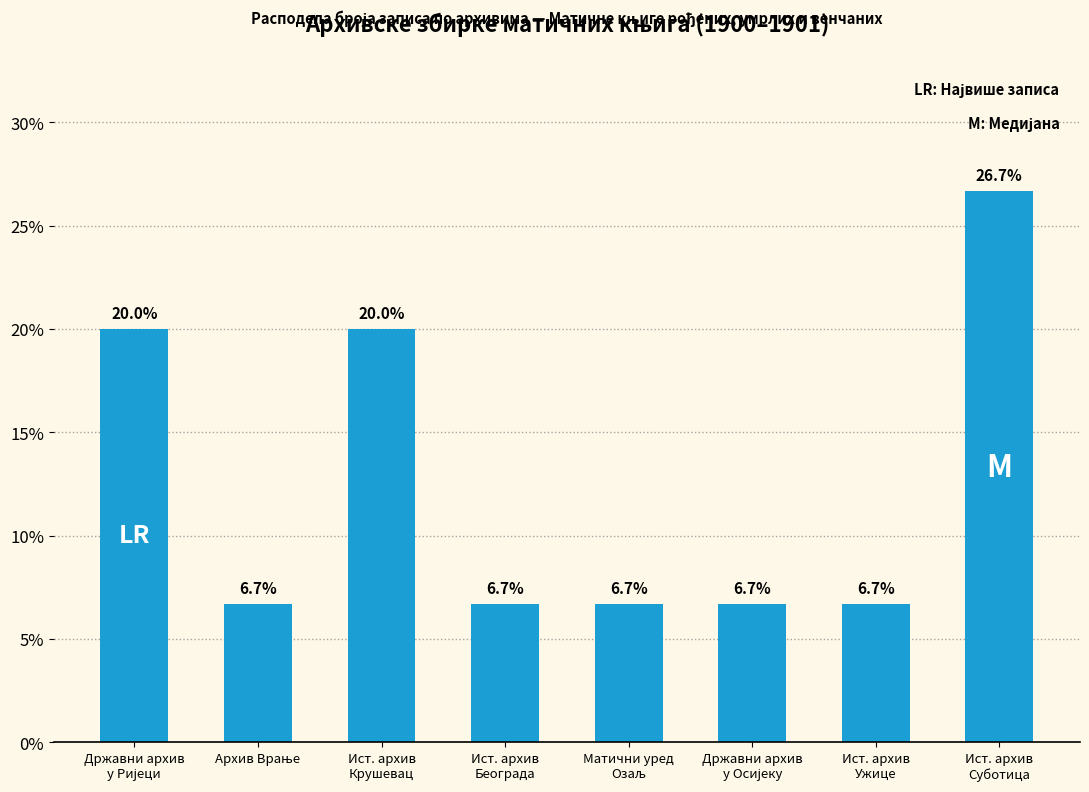

What is the value of the 1st bar from the left?

20.0